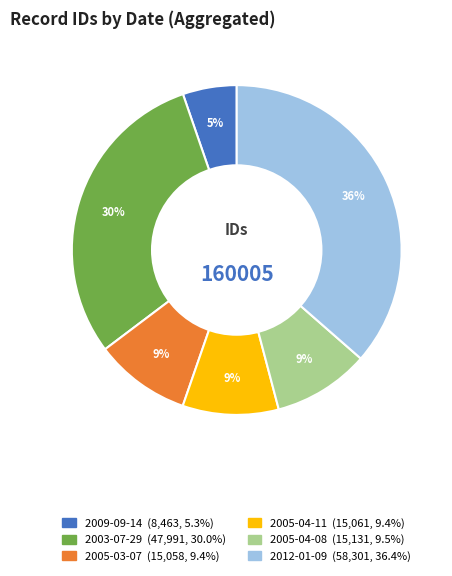

How many segments does this pie chart have?

6